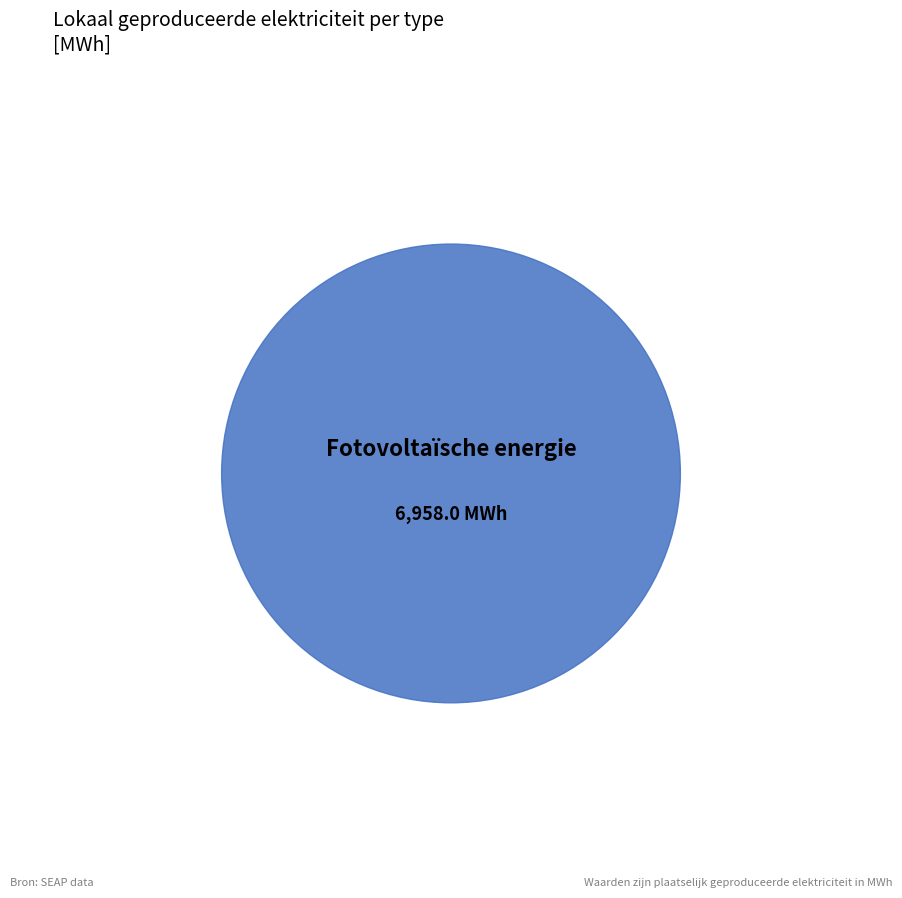

True or false: Geothermische energie accounts for 0% of the total.

True